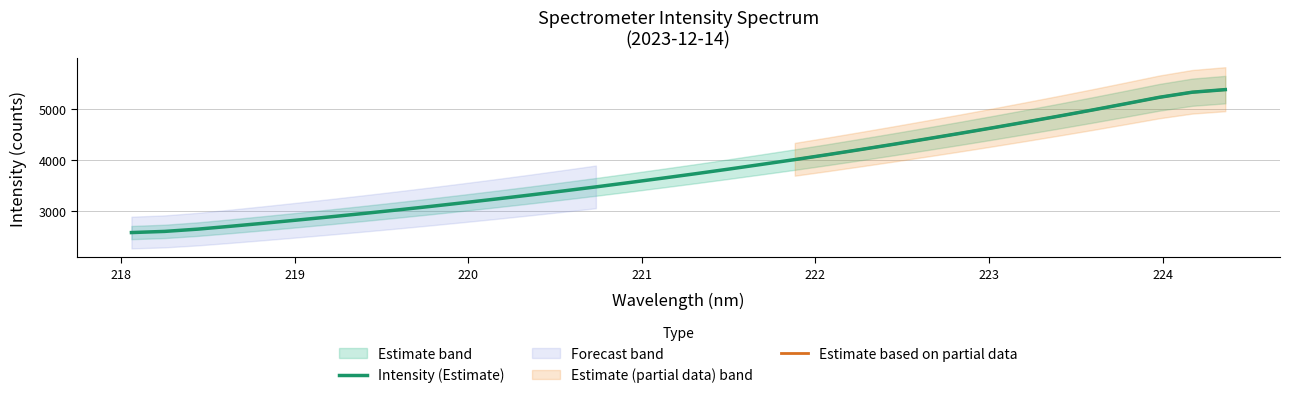

List the labels in order of value, smallest first.

218.0596, 218.2508, 218.442, 218.6332, 218.8244, 219.0156, 219.2067, 219.3979, 219.589, 219.7801, 219.9712, 220.1623, 220.3533, 220.5444, 220.7354, 220.9264, 221.1174, 221.3083, 221.4993, 221.6902, 221.8812, 222.0721, 222.263, 222.4538, 222.6447, 222.8355, 223.0264, 223.2172, 223.408, 223.5987, 223.7895, 223.9802, 224.1709, 224.3616